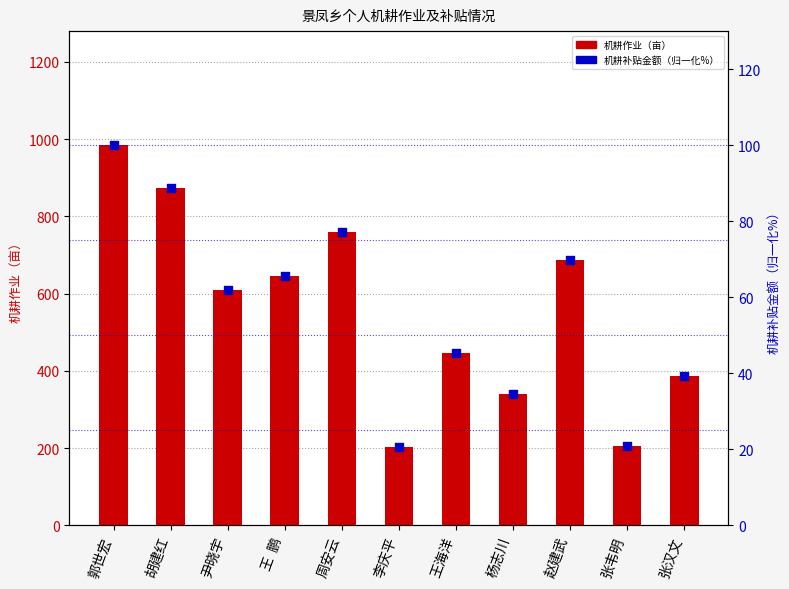

Is the value of 机耕作业（亩） at 赵建武 greater than the value of 机耕补贴金额（归一化%） at 周安云?

Yes